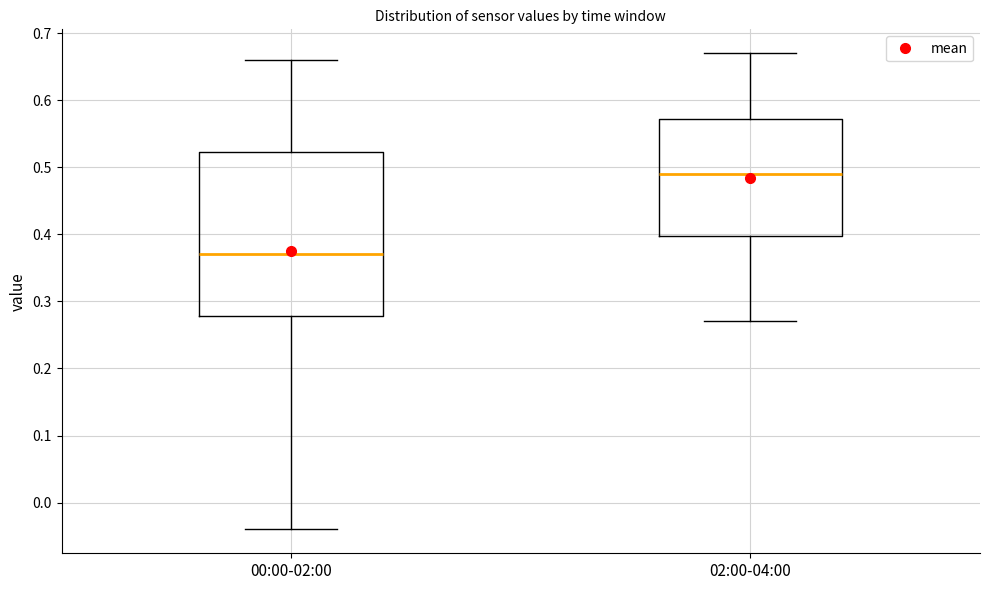

Which box's median line is the lowest?

00:00-02:00